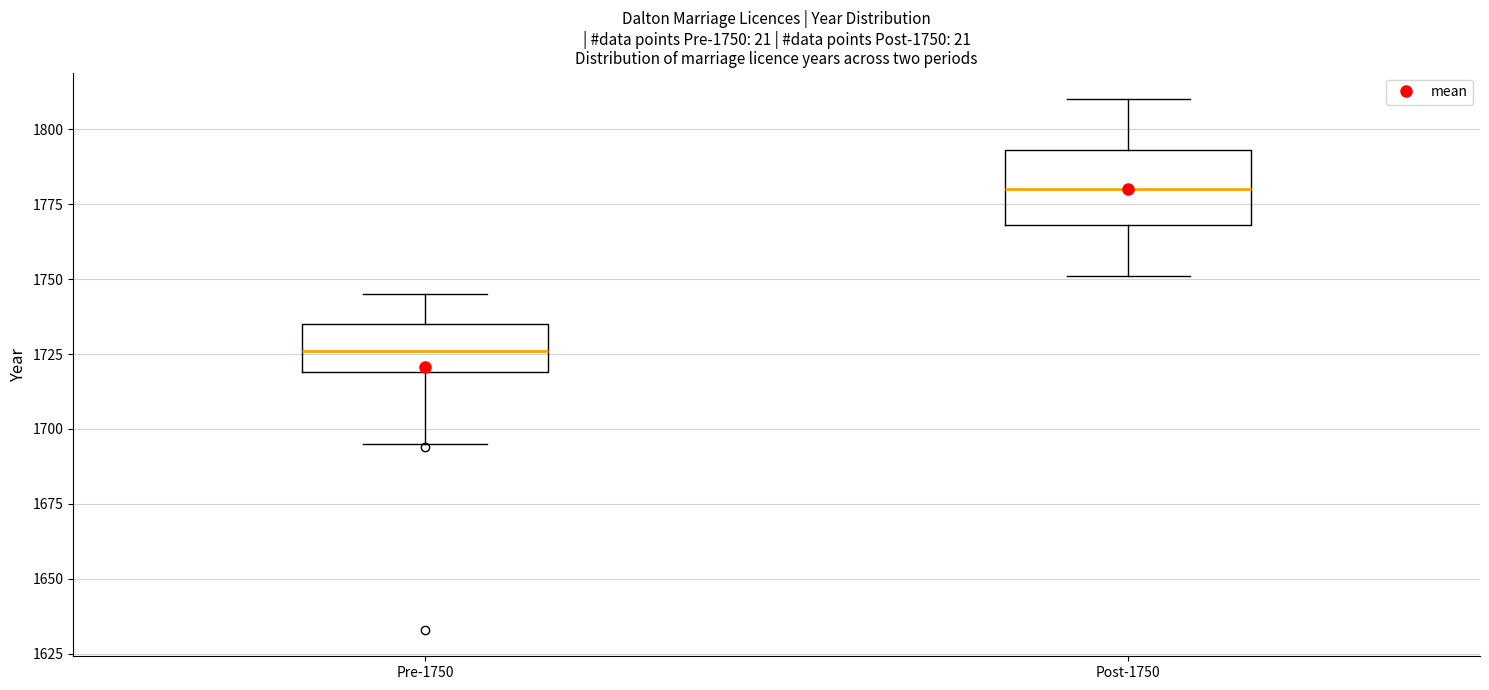

Comparing the boxes themselves (not the whiskers), which one is the tallest?

Post-1750